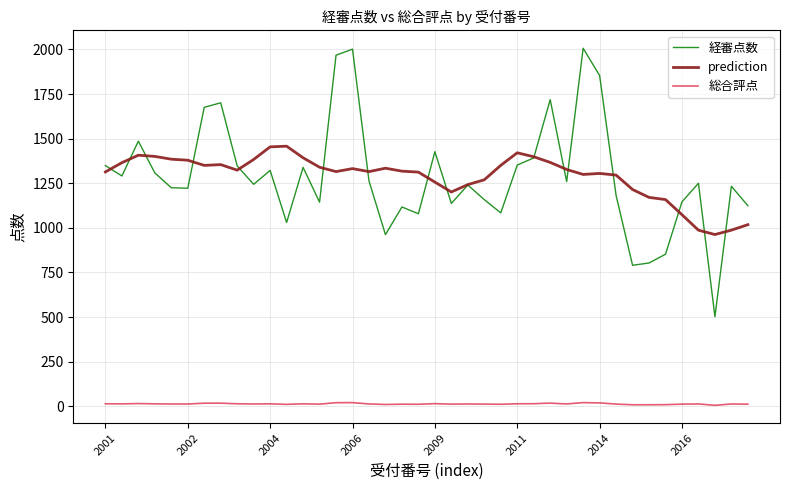

True or false: prediction and 総合評点 intersect in this chart.

False